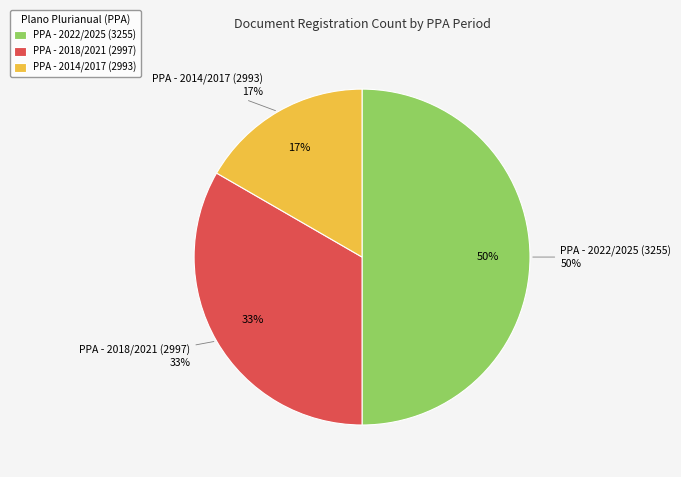

What percentage is the PPA - 2014/2017 (2993) slice, to the nearest percent?

17%